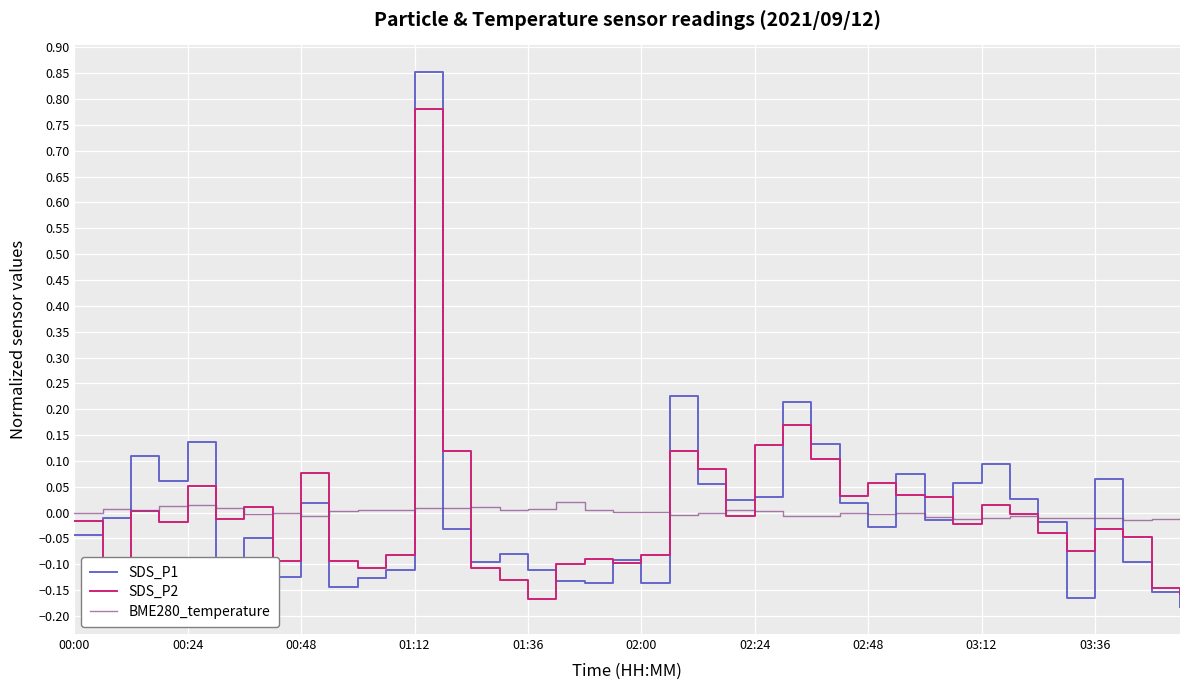

List the series in order of their peak value, highest first.

SDS_P1, SDS_P2, BME280_temperature